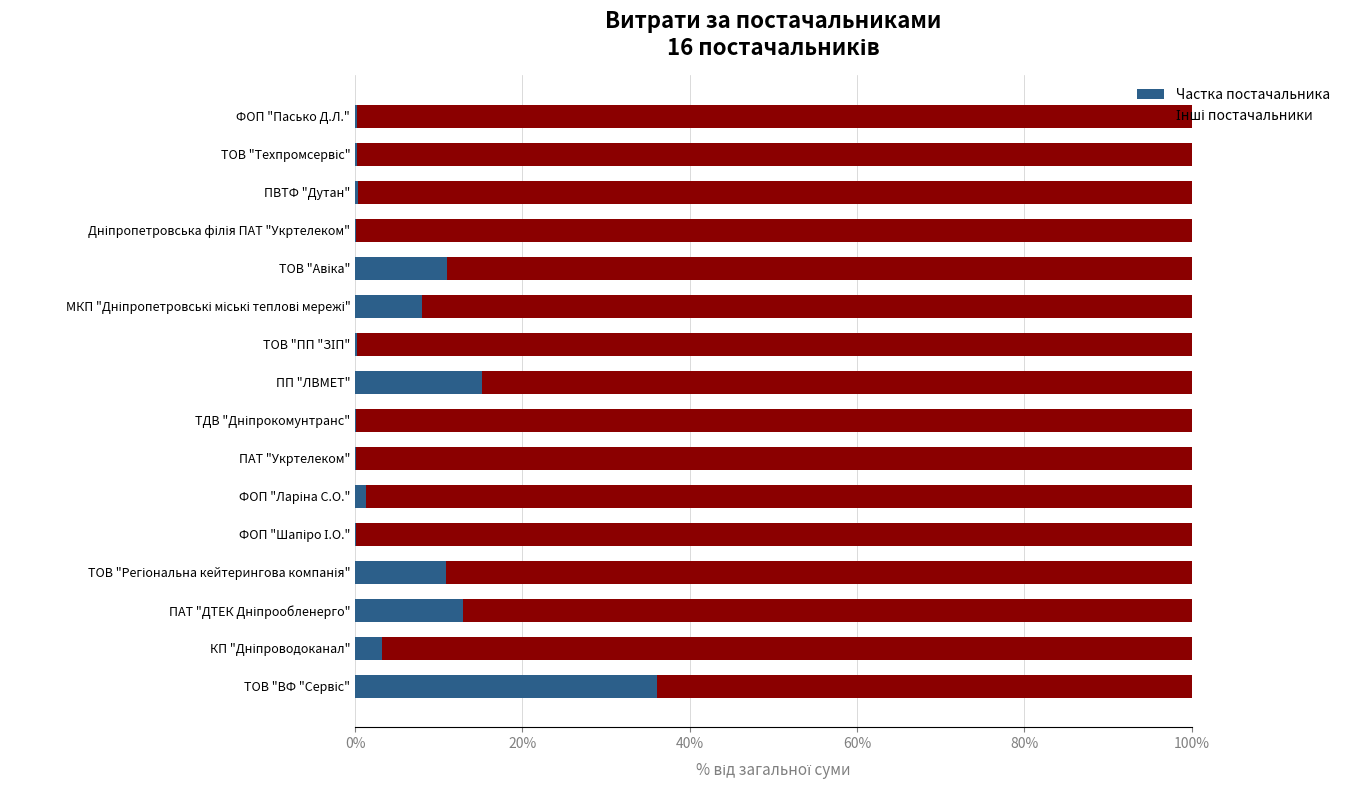

What is the maximum value for Частка постачальника?

36.1